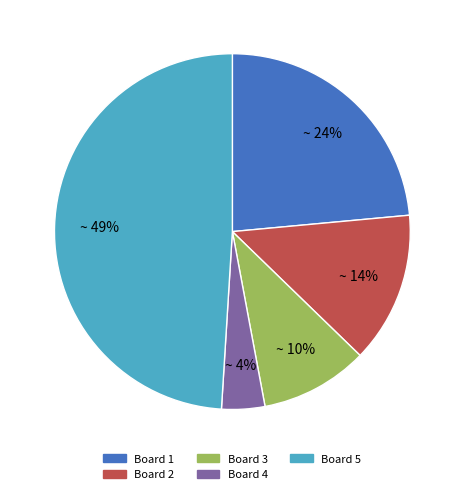

What is the smallest slice in the pie chart?

Board 4